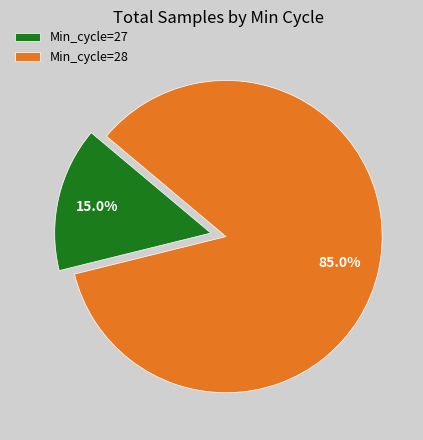

Rank the categories by value from highest to lowest.

Min_cycle=28, Min_cycle=27